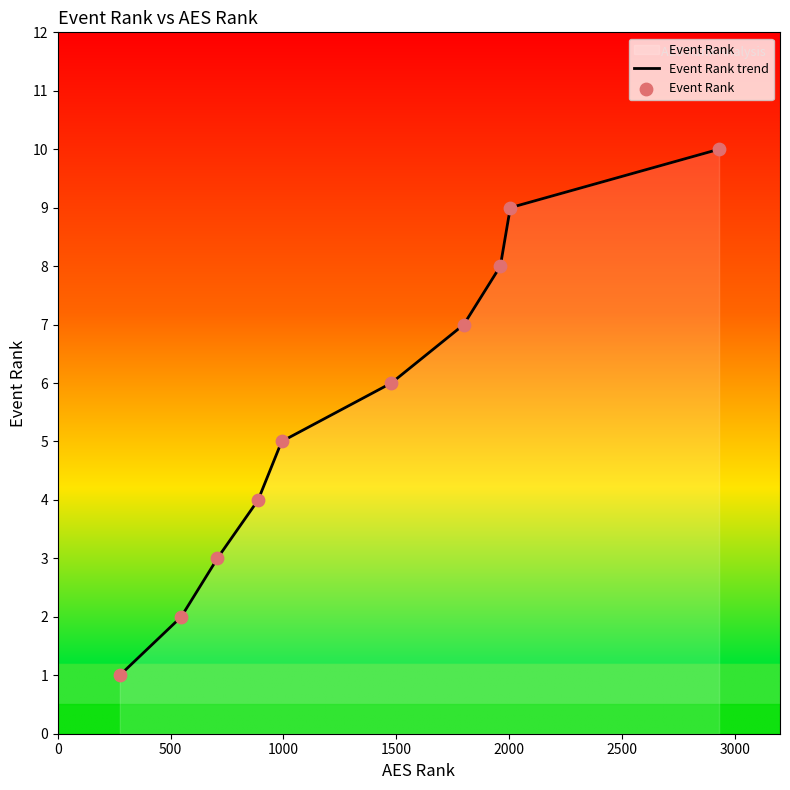

What is the change in value from 888 to 1961?

+4